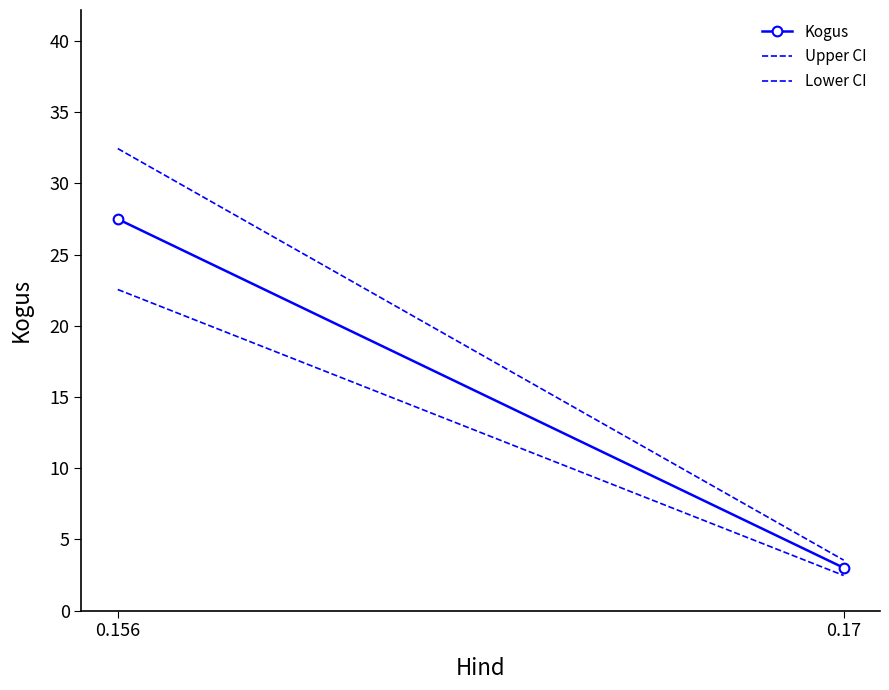

List the labels in order of Lower CI value, smallest first.

0.17, 0.156